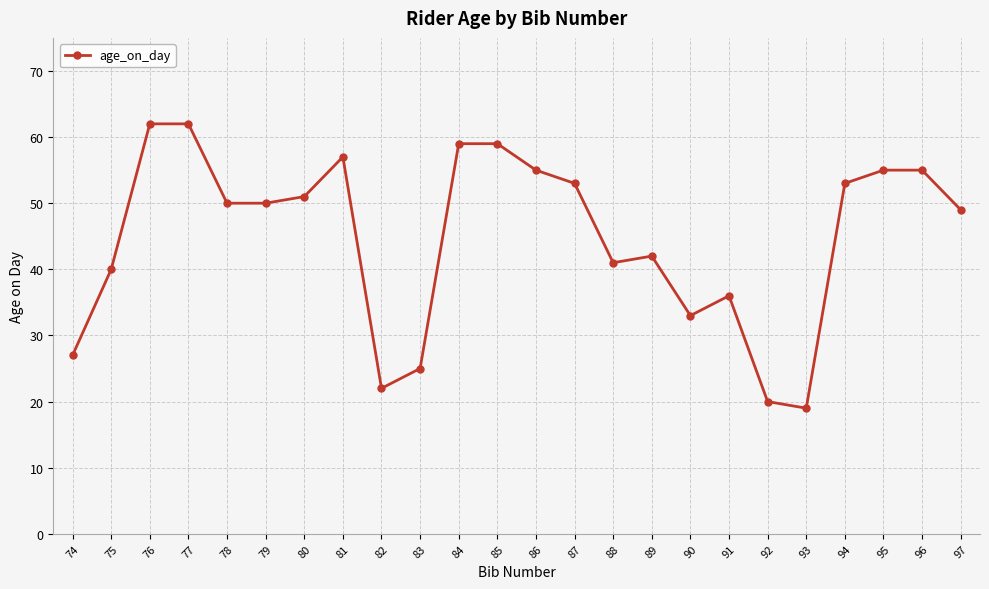

What is the smallest value displayed?

19